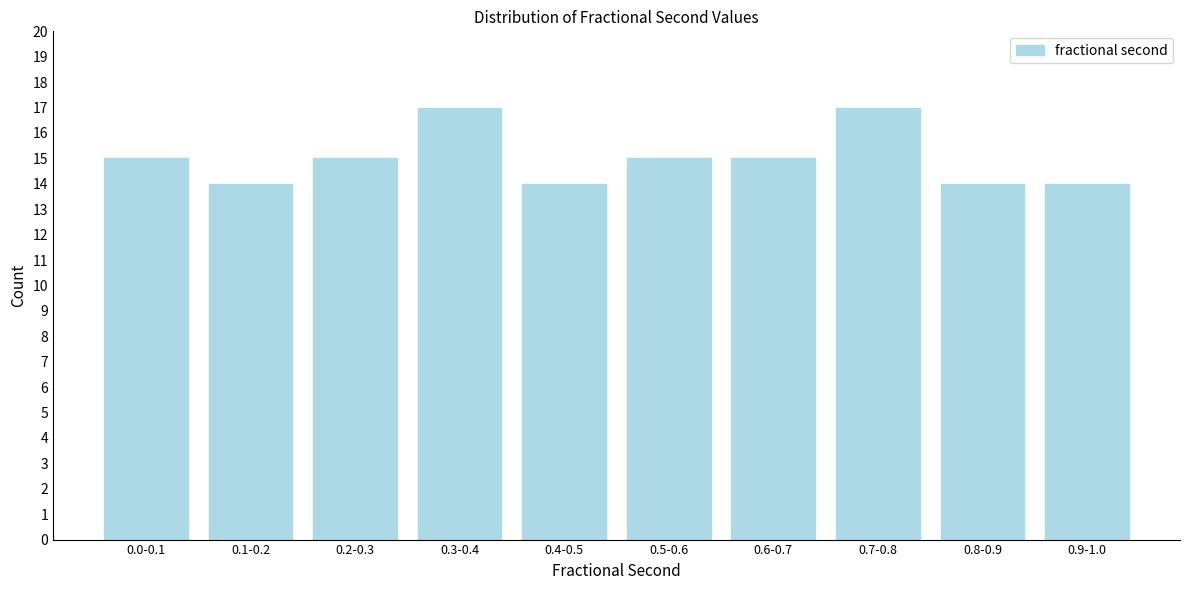

Reading left to right, transcribe all the data shown in this chart.

0.0-0.1=15	0.1-0.2=14	0.2-0.3=15	0.3-0.4=17	0.4-0.5=14	0.5-0.6=15	0.6-0.7=15	0.7-0.8=17	0.8-0.9=14	0.9-1.0=14